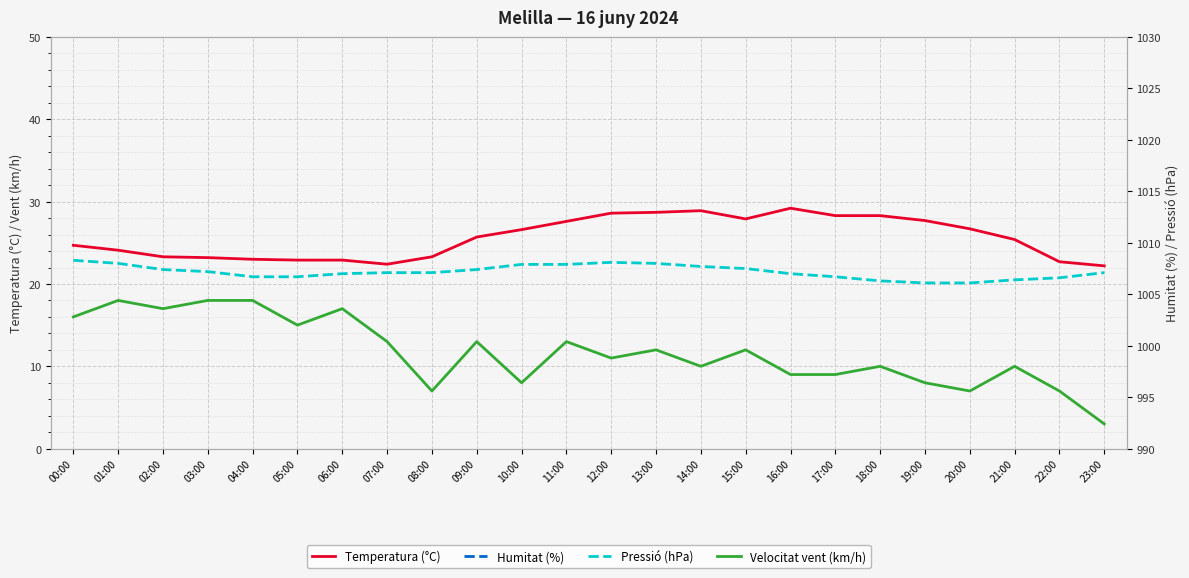

Between 21:00 and 11:00, which is larger?

11:00